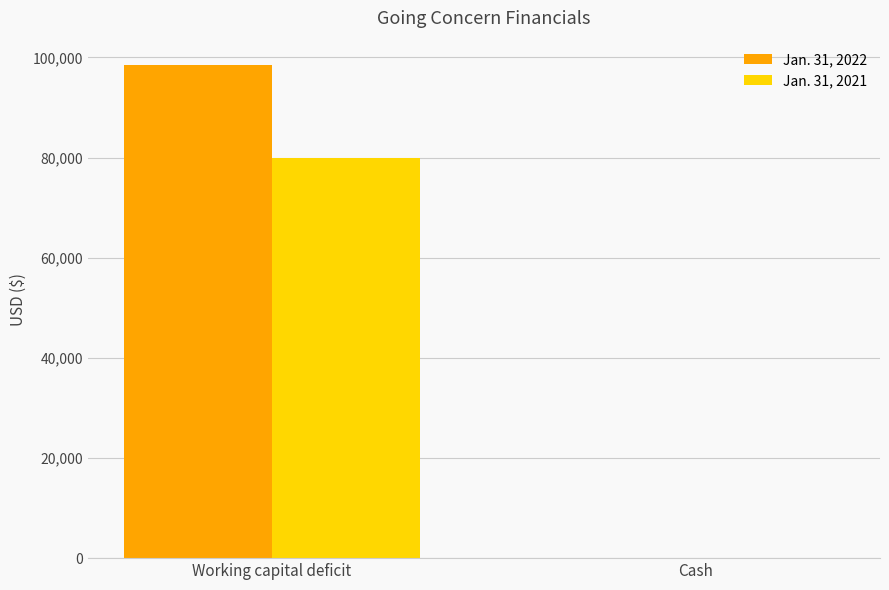

What is the total value across all series at Working capital deficit?

178304